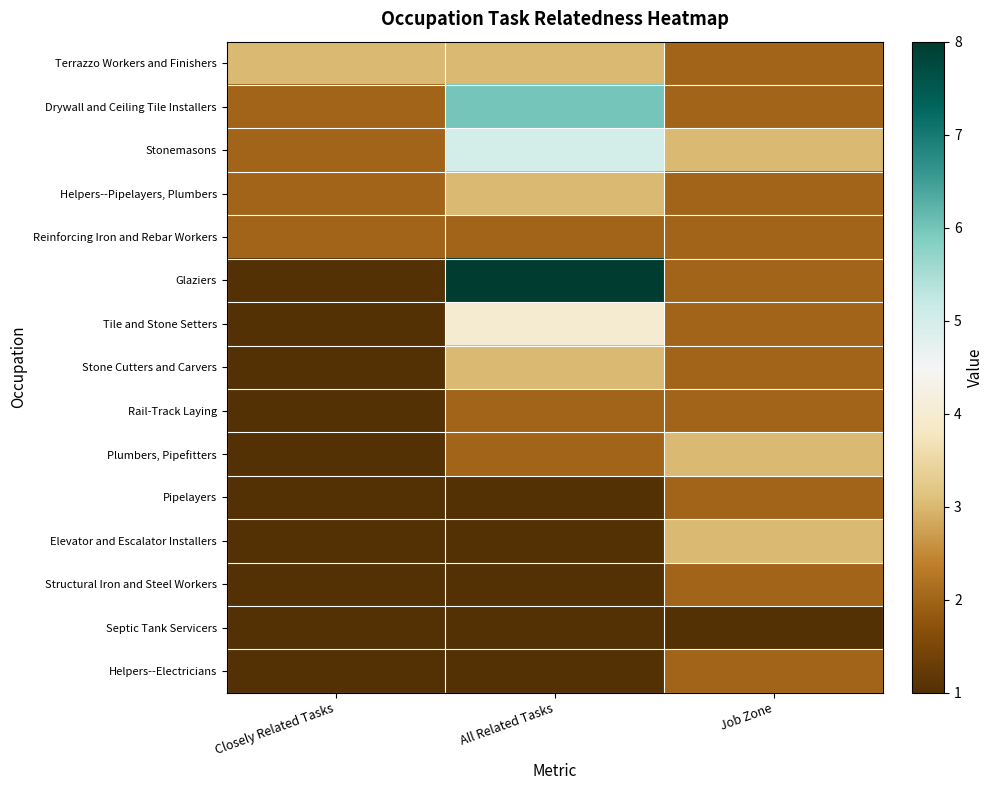

Which series has the widest spread of values?

Glaziers